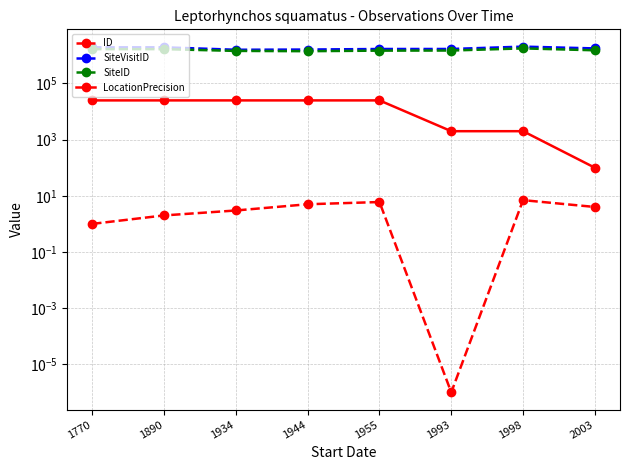

How many interior local valleys does the SiteID series have?

1